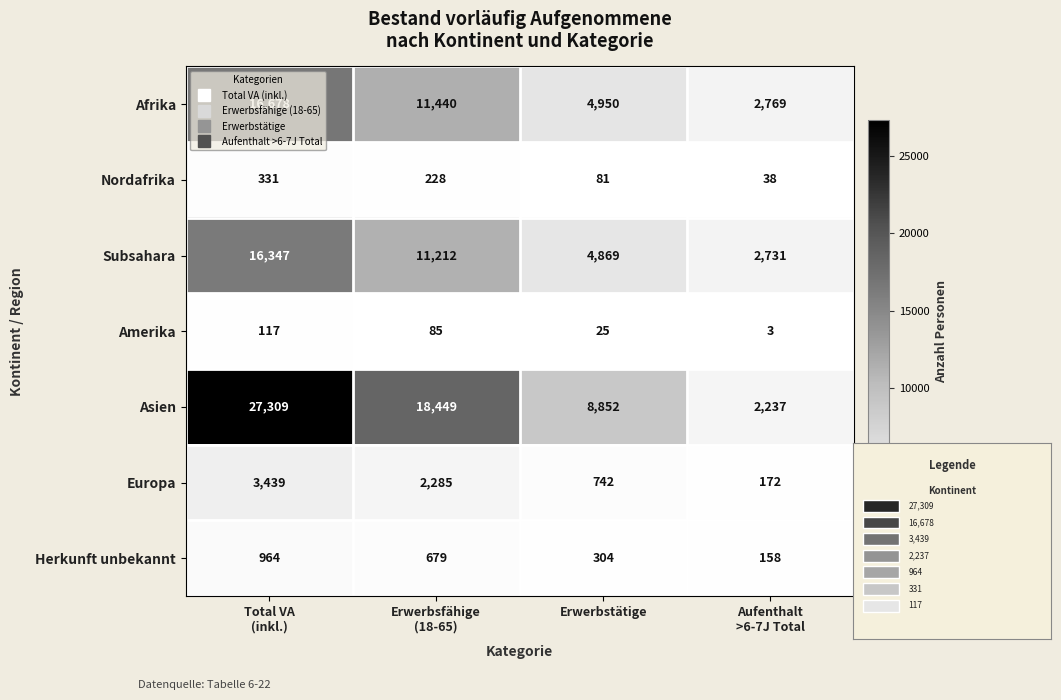

The value of Europa at Erwerbstätige is 742. True or false?

True